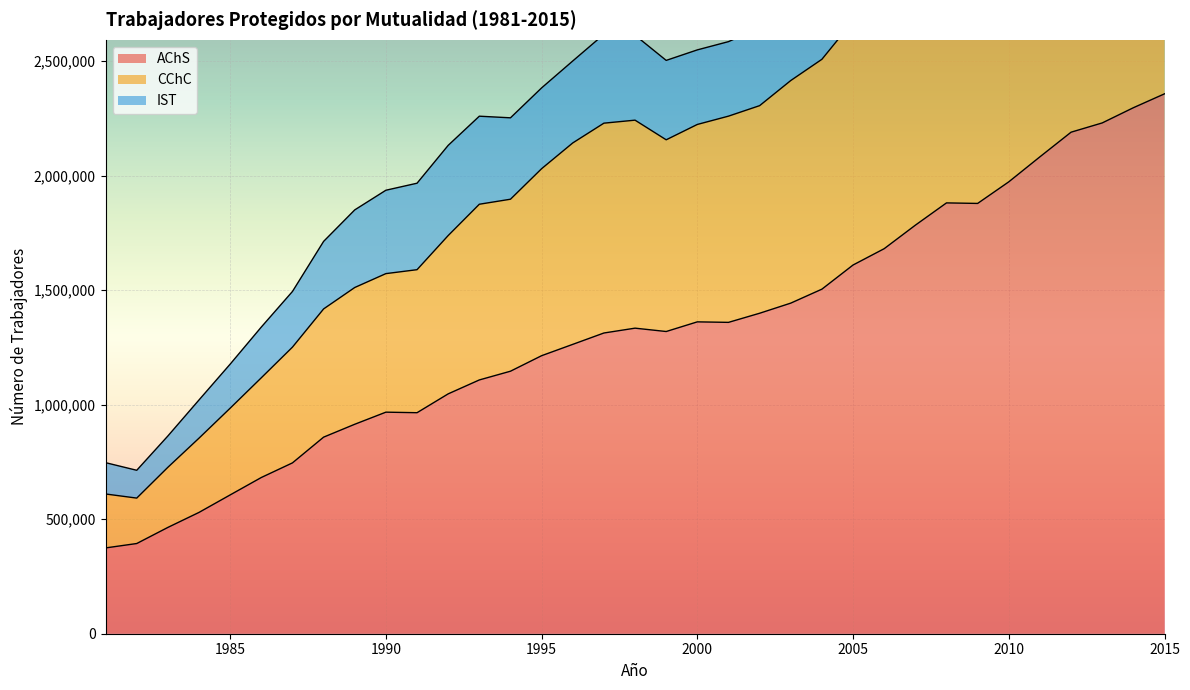

Which series has the largest range (max minus min)?

CChC